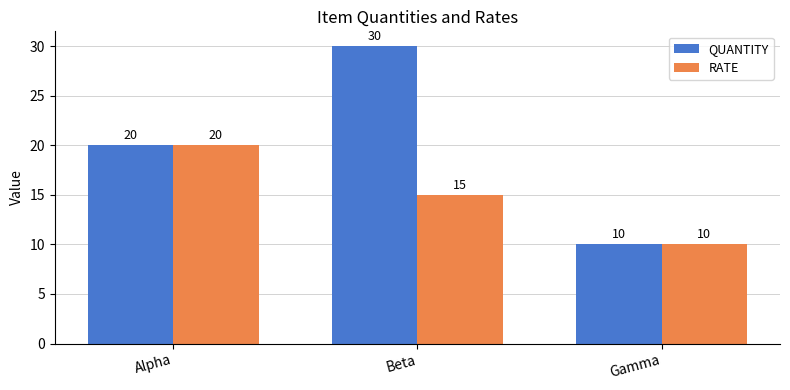

What is the difference between the highest and lowest values at Beta?

15